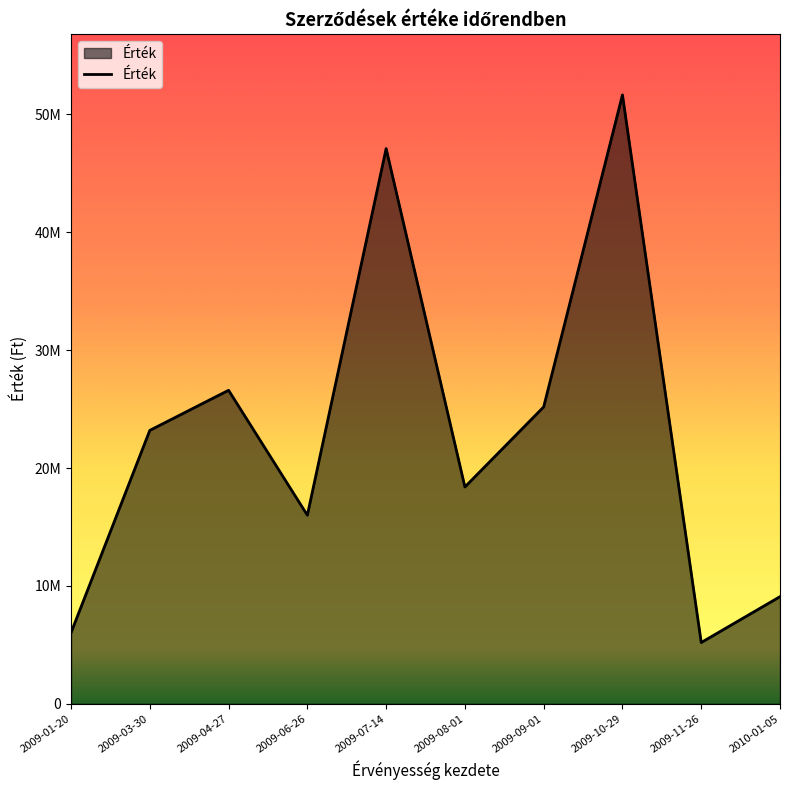

Reading left to right, what are all the values shown in this chart?

6033333	23196399	26597550	16000000	47100000	18396563	25186069	51656000	5197653	9090000